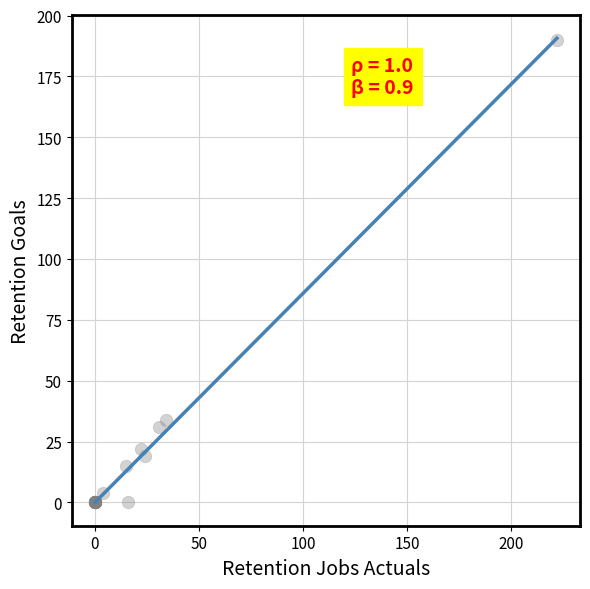

What Y value in the scatter plot is closest to 95?

34